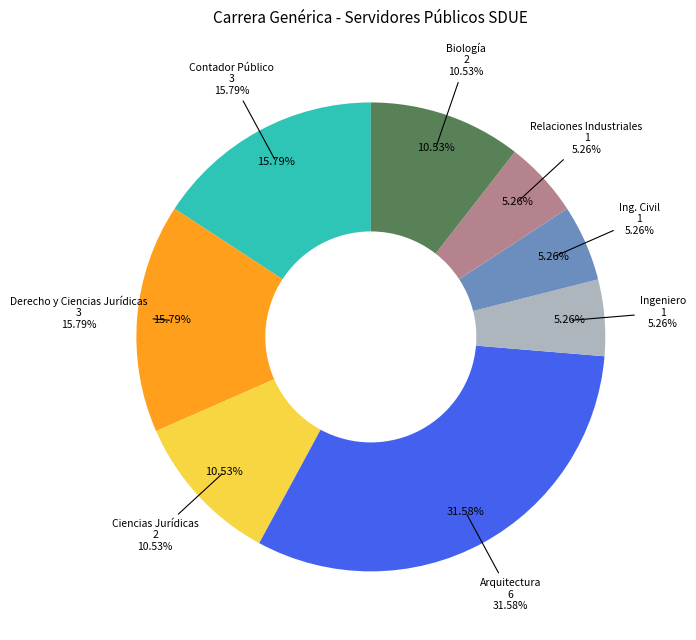

To the nearest percent, what is the average slice percentage?

12%